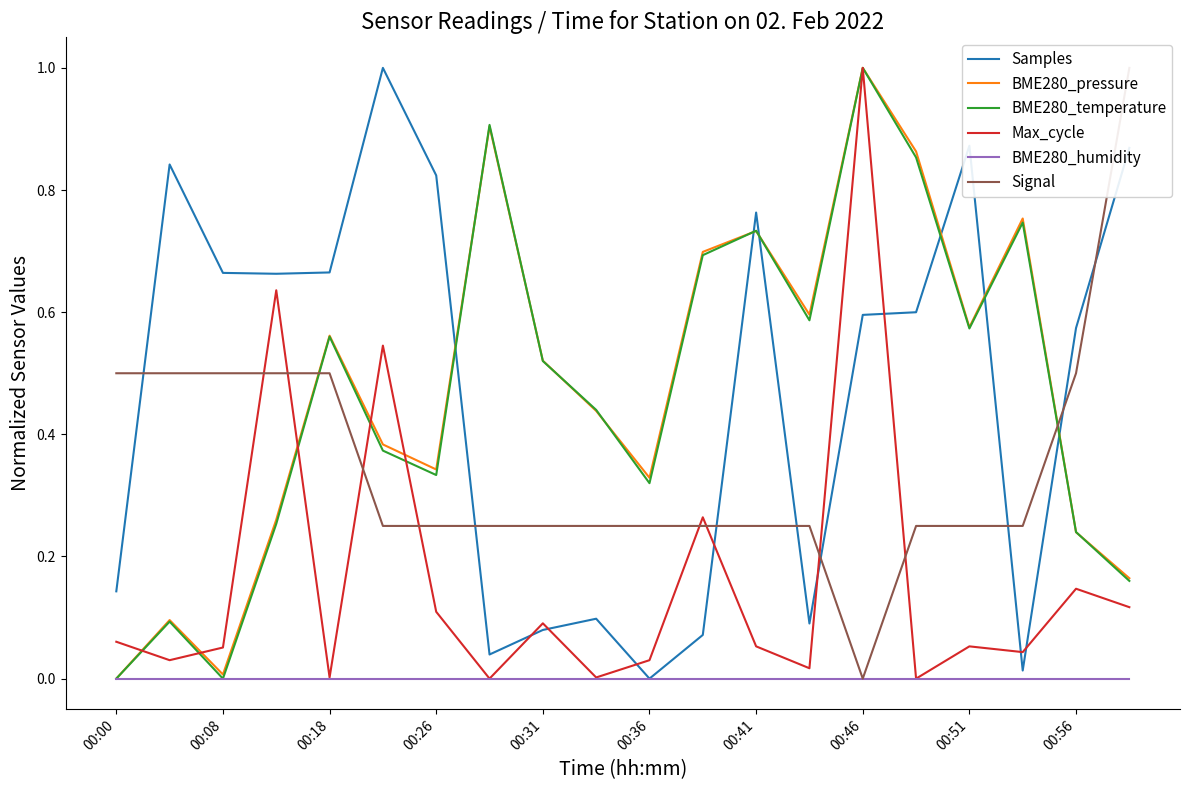

Which series has the largest range (max minus min)?

Samples